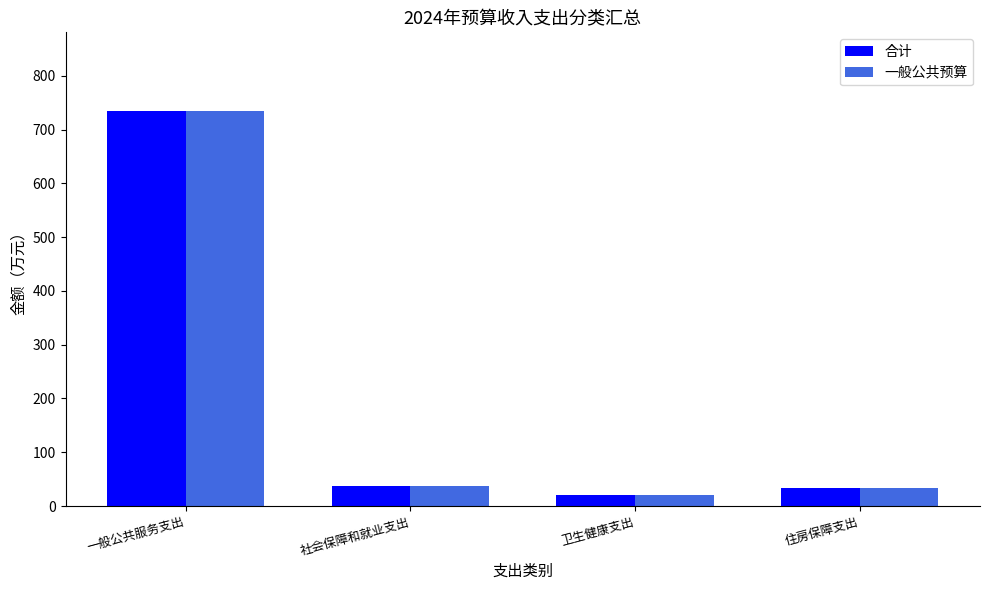

Reading left to right, transcribe all the data shown in this chart.

合计: 734.1	38.2	20.9	32.7
一般公共预算: 734.1	38.2	20.9	32.7